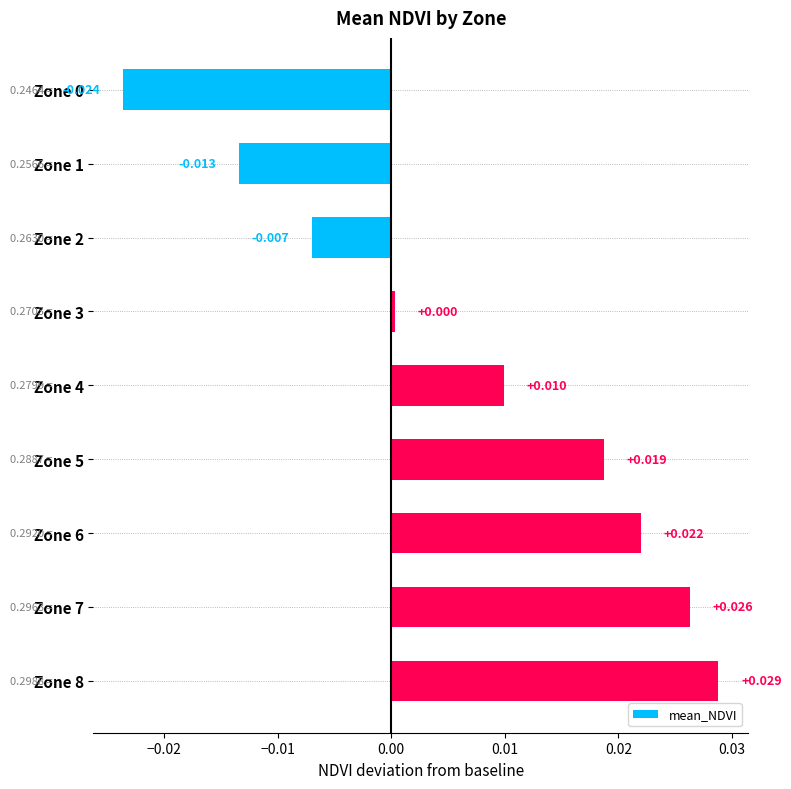

Which label corresponds to the largest value in the chart?

Zone 8